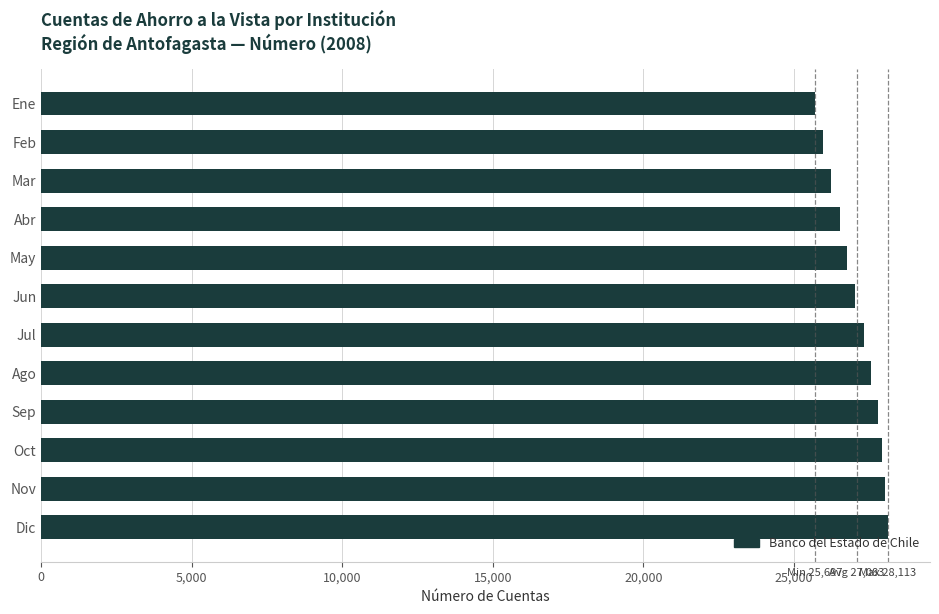

How many bars are there in total?

12